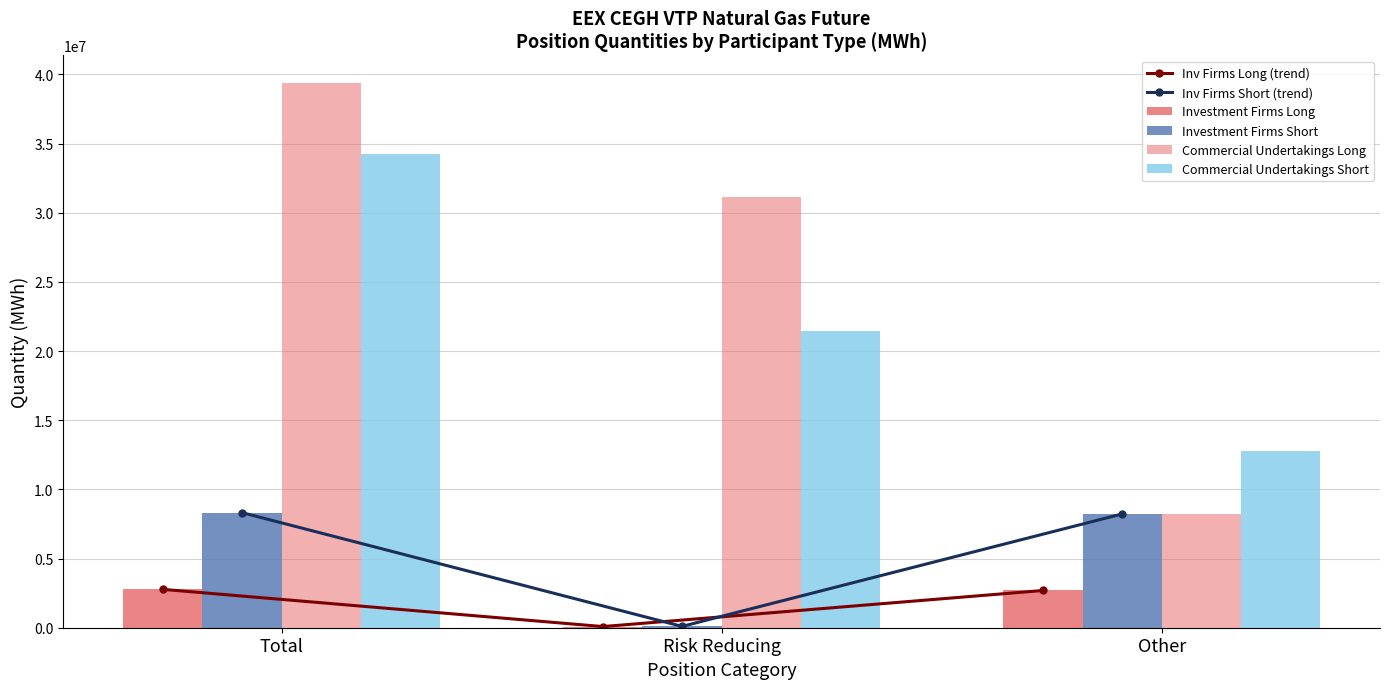

The Inv Firms Long (trend) series shows 2690841 at Other. True or false?

True